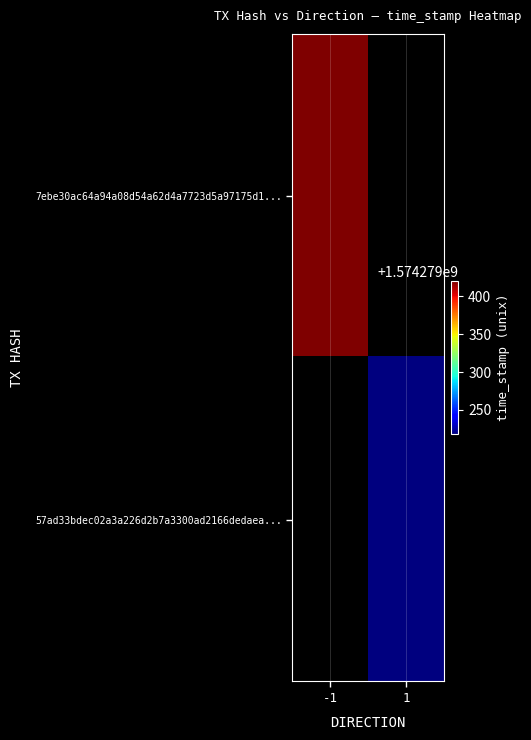

Between time_stamp and direction, which is larger?

time_stamp